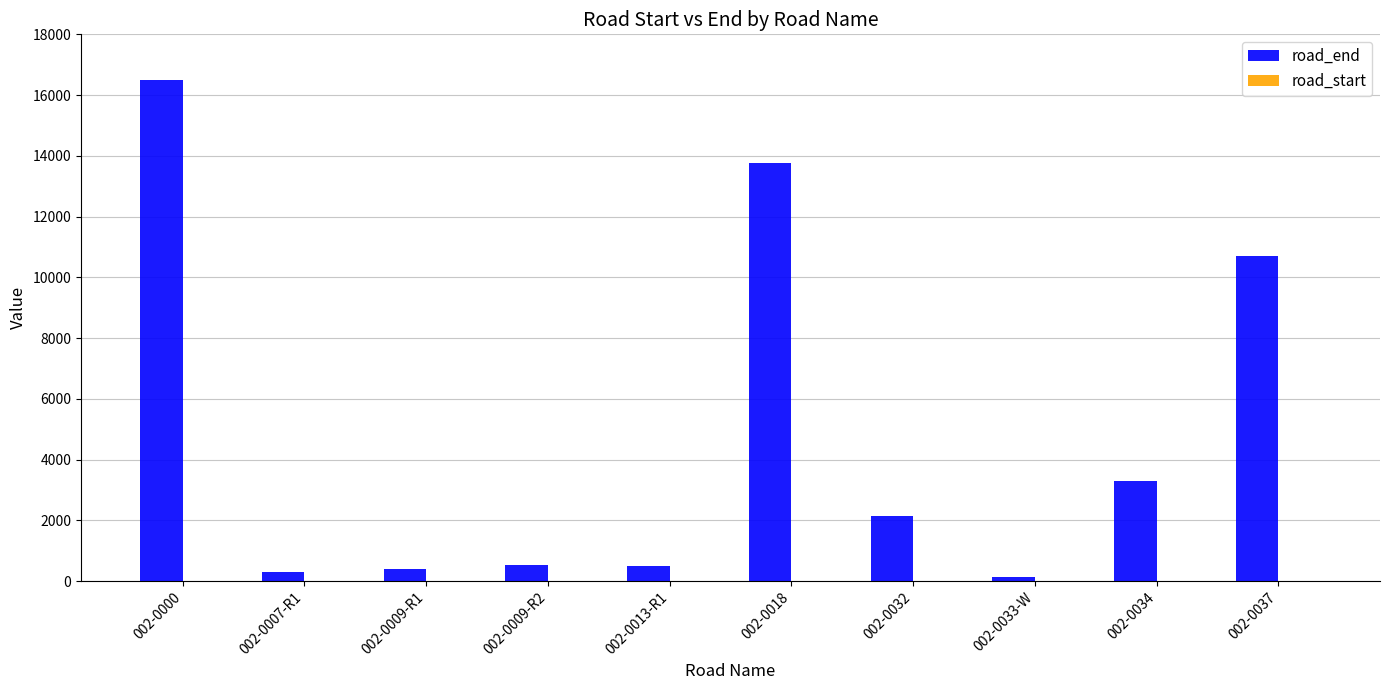

The value at 002-0034 is 3281. True or false?

True